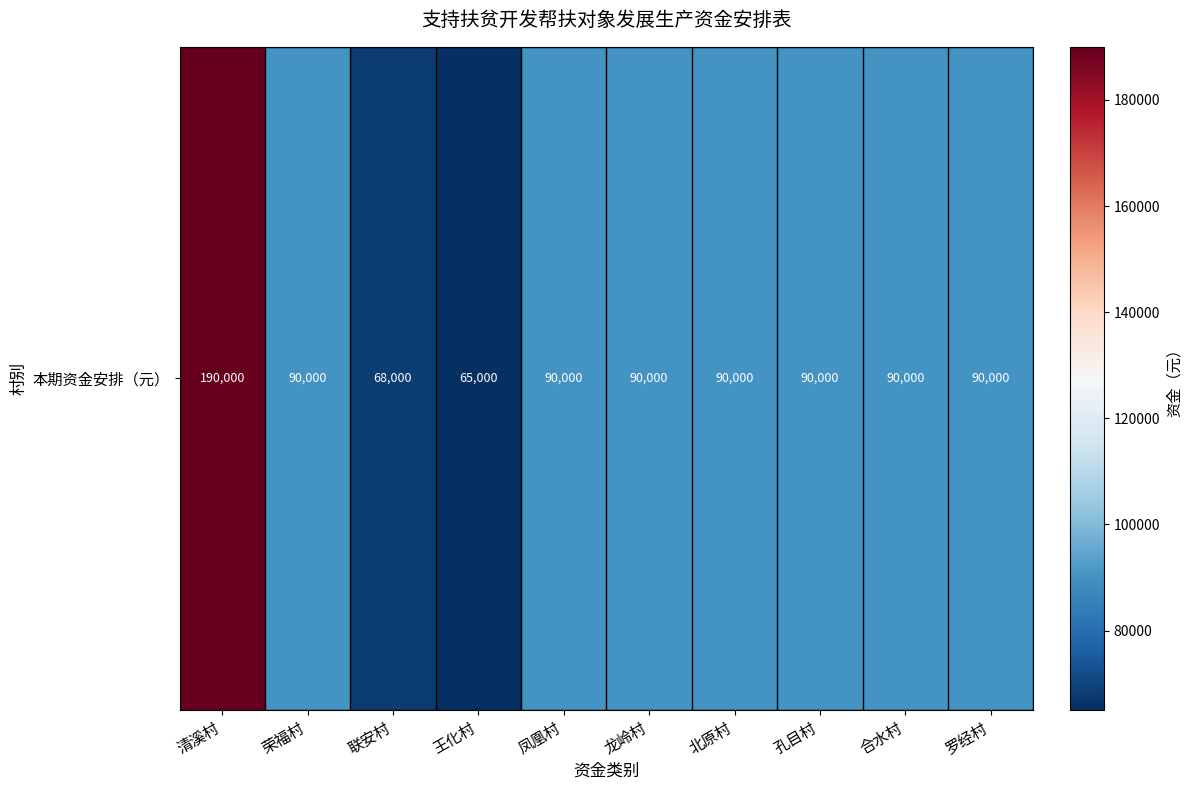

At which label does the data first exceed 90000?

清溪村